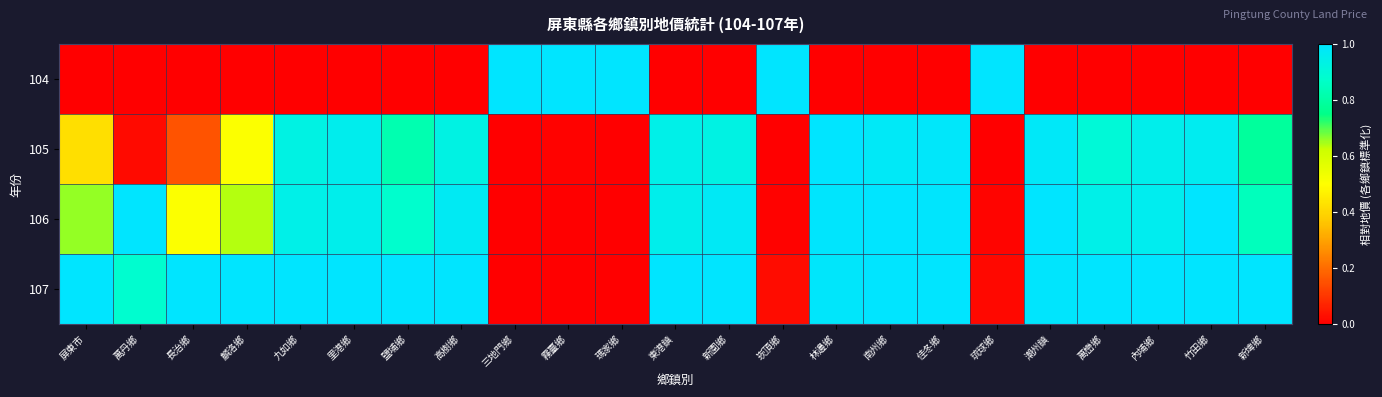

How many data points does each series have?

23